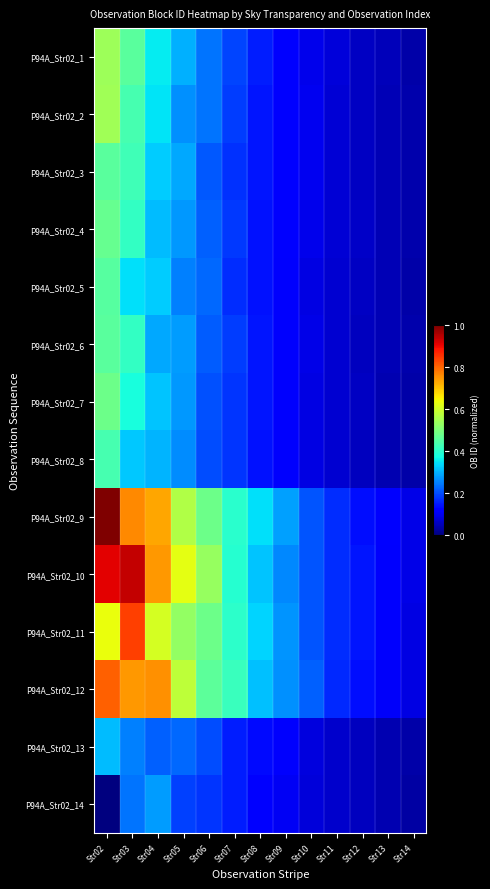

At which category is the sum across all series the highest?

Str02